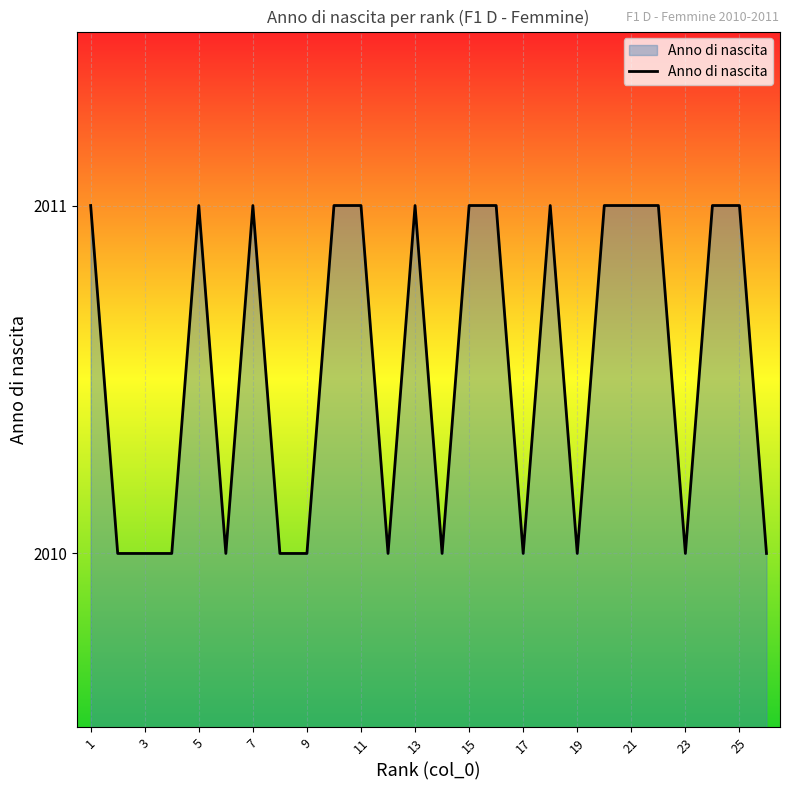

What is the smallest value displayed?

2010